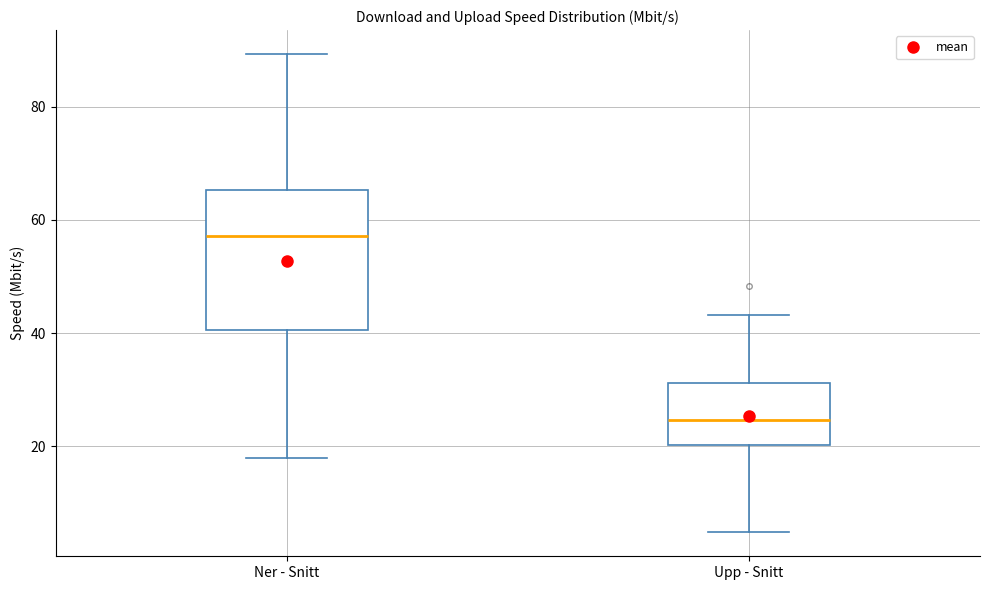

Which box is the tallest, from its lower edge to its upper edge?

Ner - Snitt